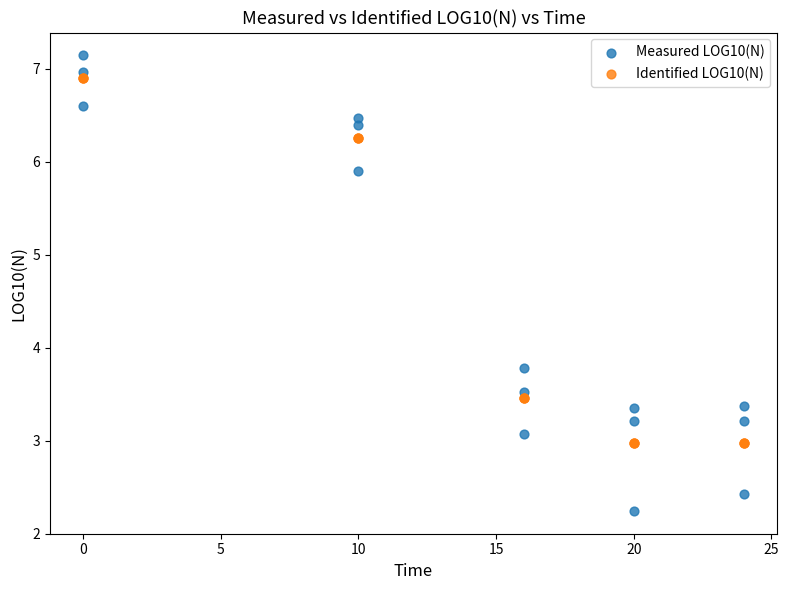

Which series has the largest Y range (max minus min)?

Measured LOG10(N)